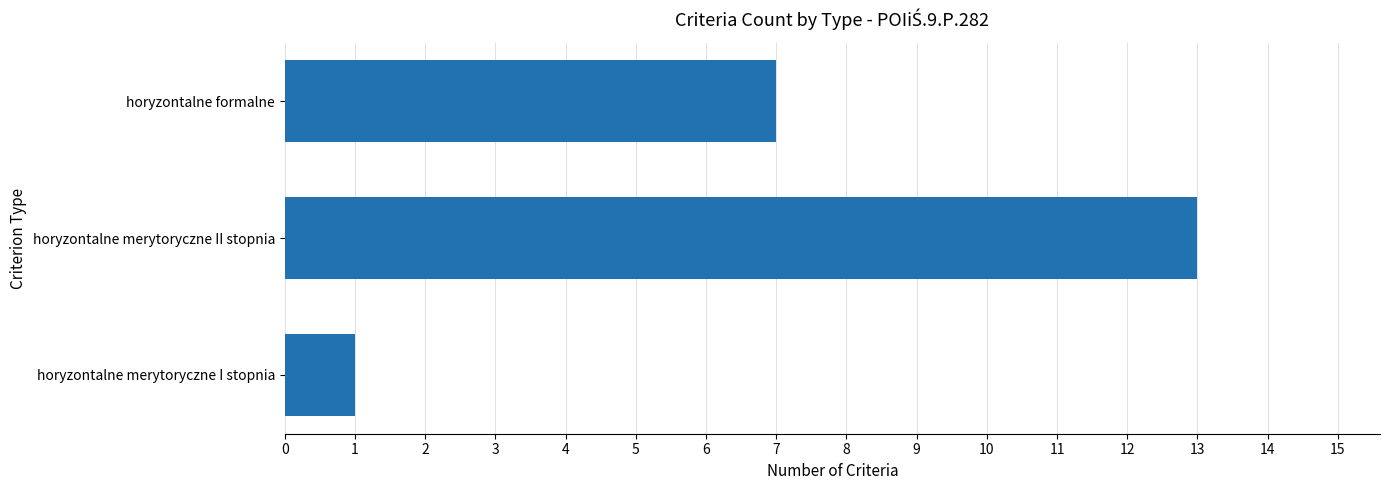

How many bars are there in total?

3